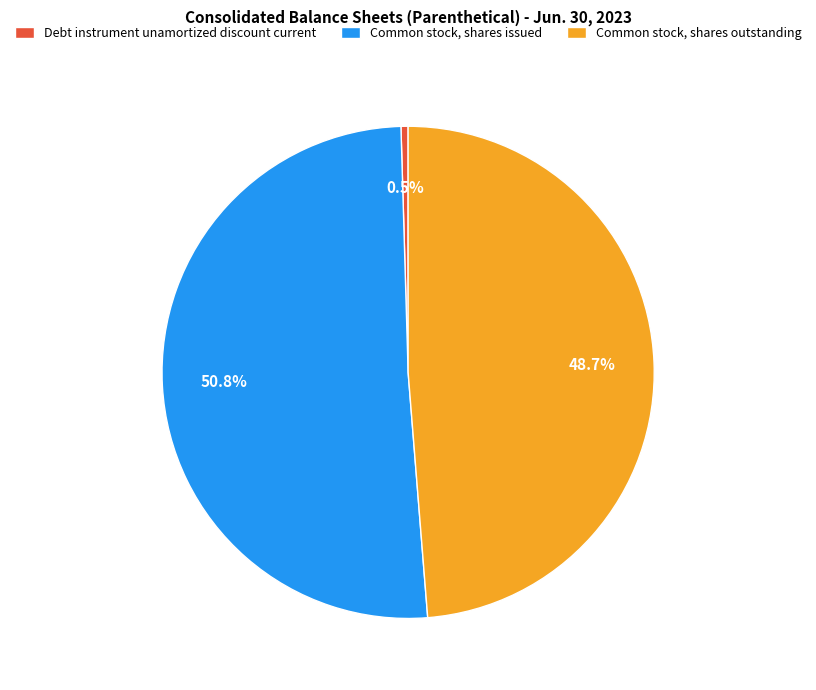

Count the number of slices in the pie.

3